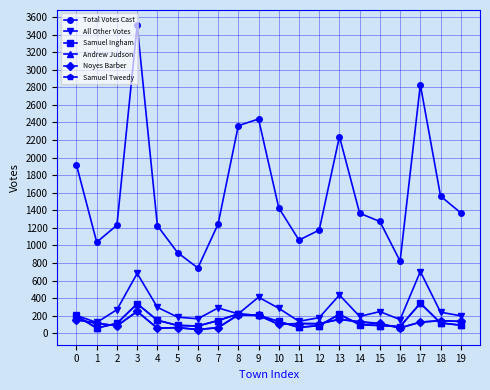

Between 1 and 9, which series saw the biggest shift?

Total Votes Cast